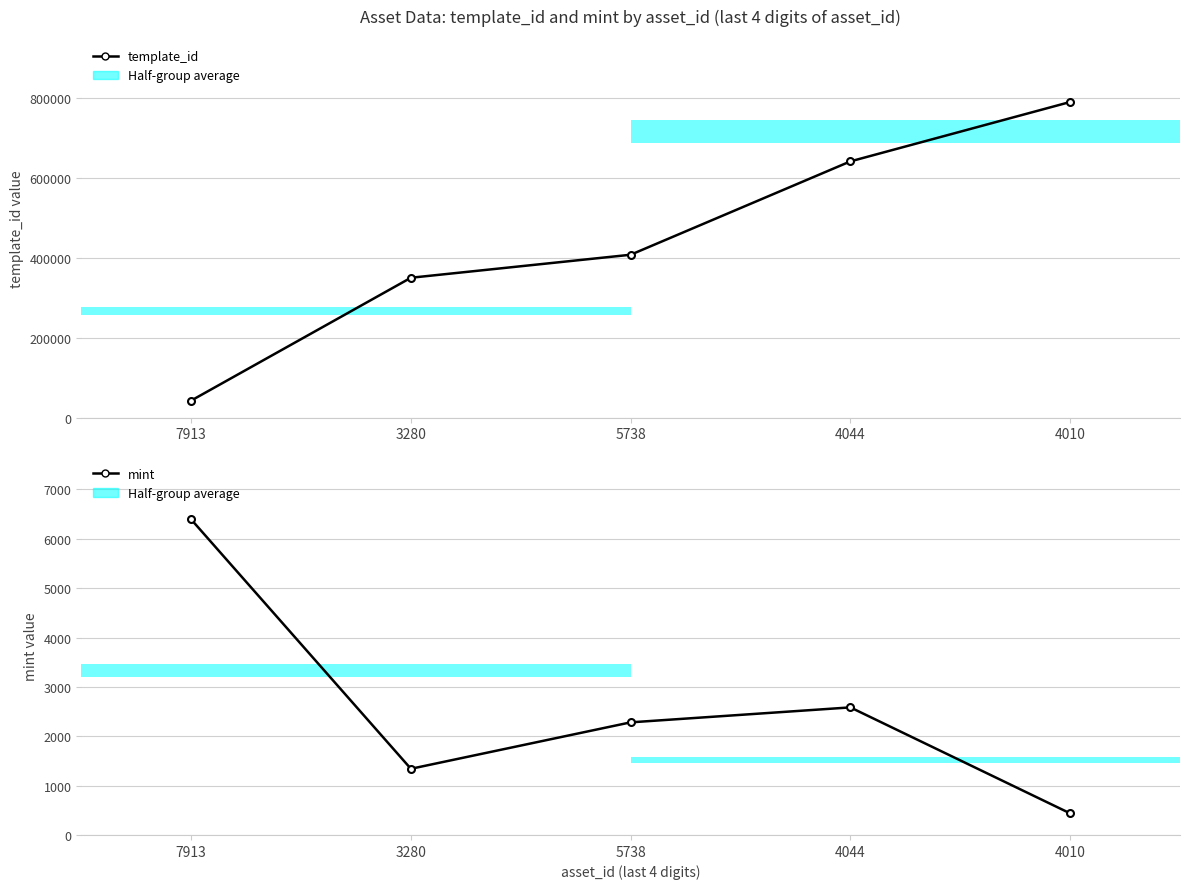

What are all the series names shown in the legend?

template_id, mint